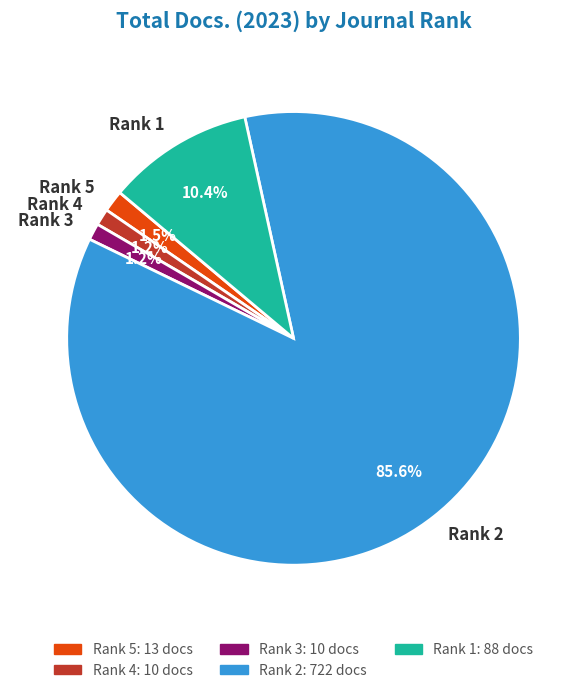

What portion of the pie excludes Rank 1?

89.6%